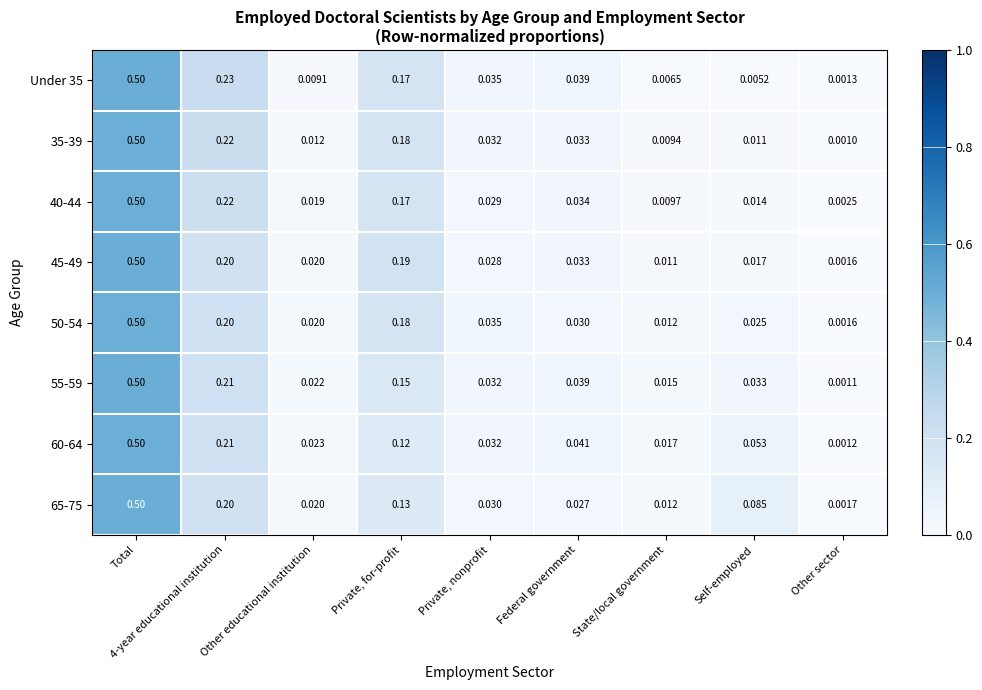

Which label corresponds to the largest value in the chart?

Total